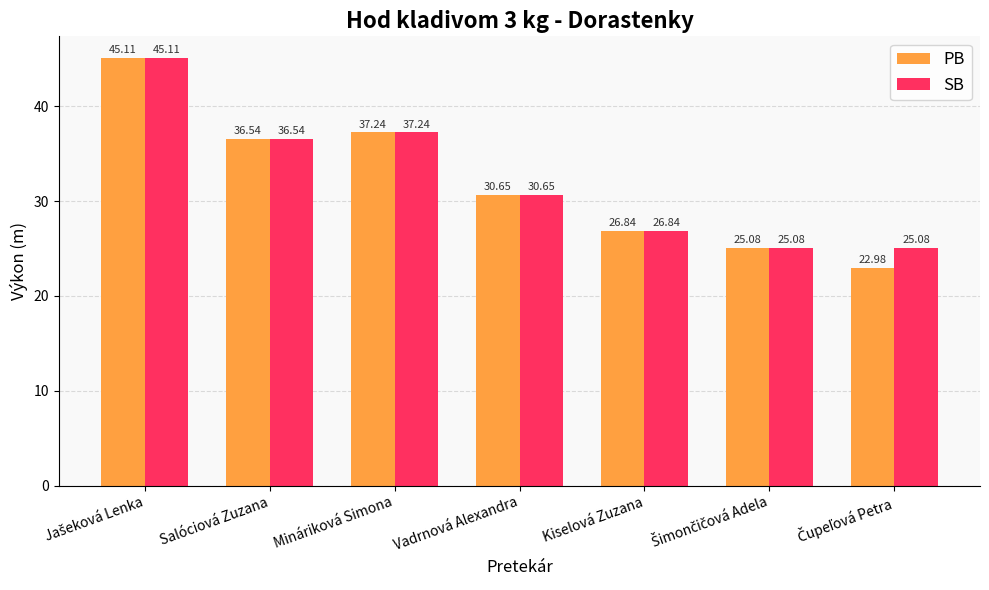

Which series has the widest spread of values?

PB